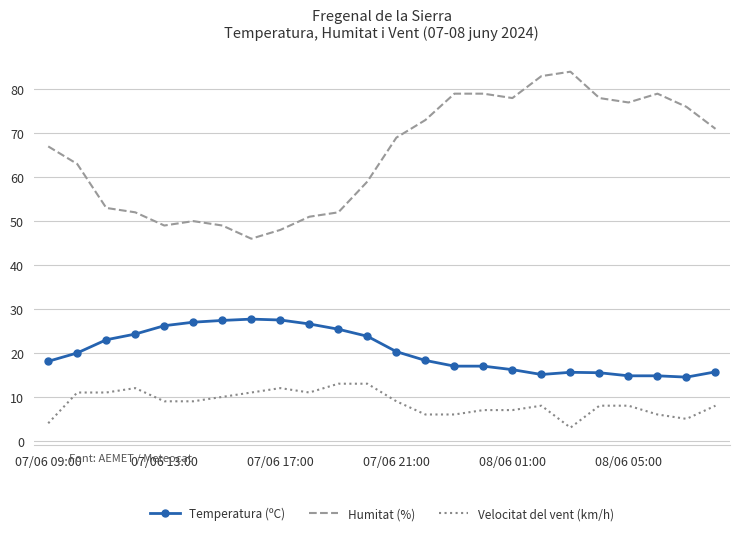

Rank the series by their average value, from highest to lowest.

Humitat (%), Temperatura (ºC), Velocitat del vent (km/h)